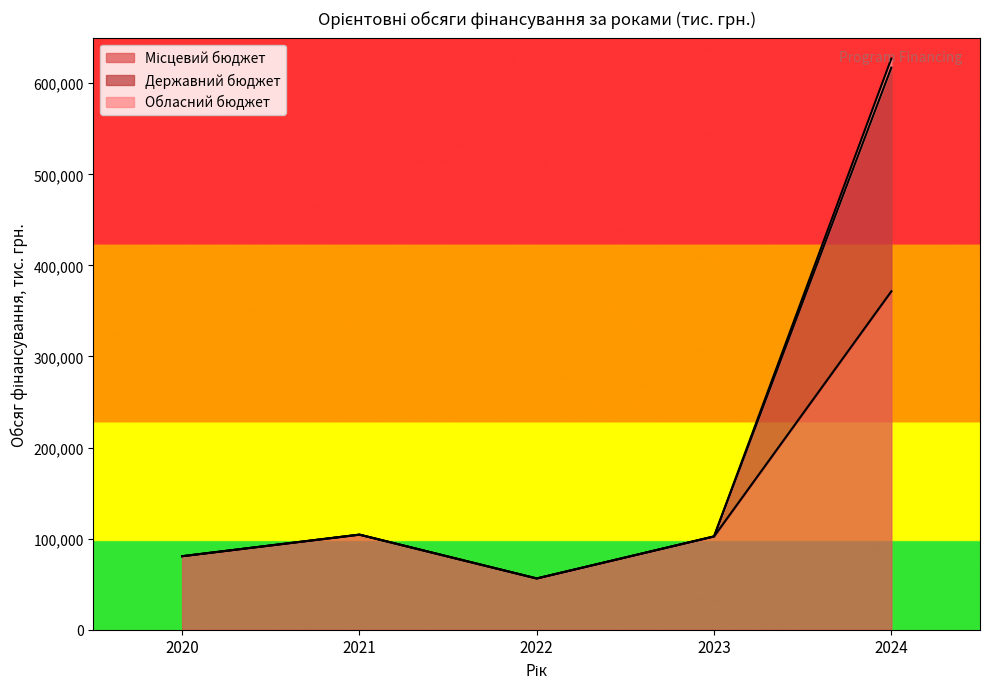

Does the chart display data point markers on the line(s)?

No